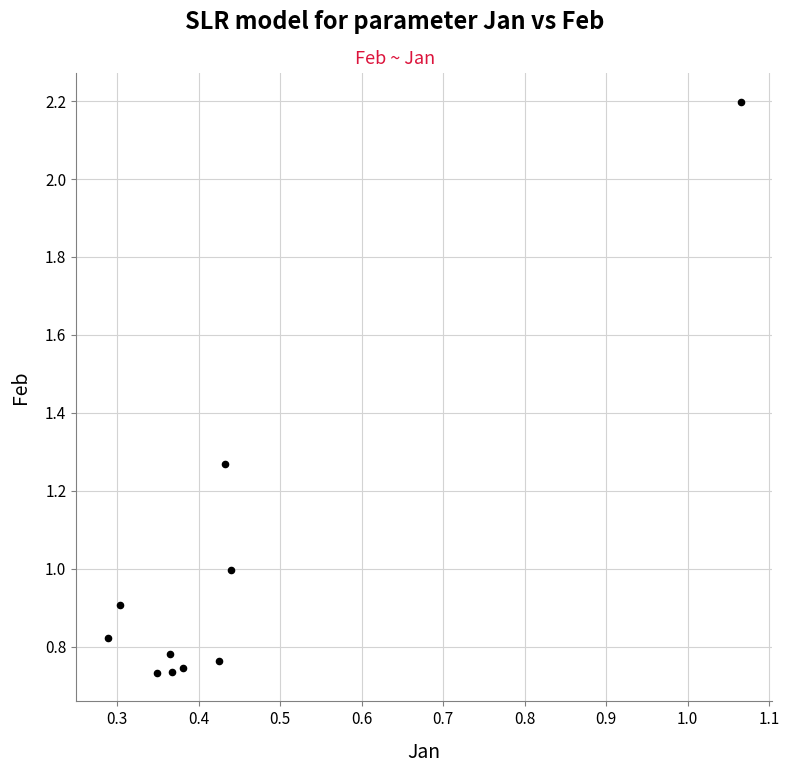

What is the average X value?

0.4